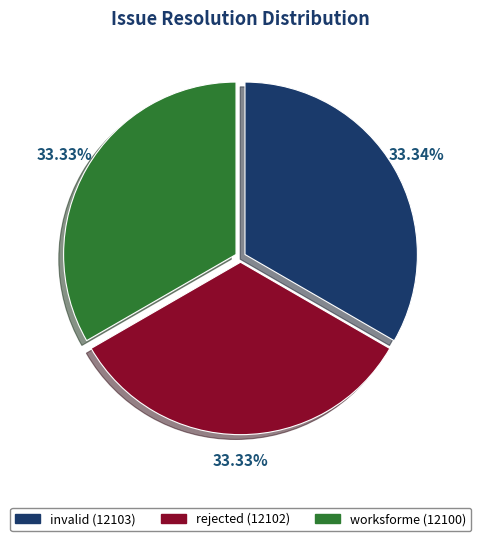

Is it true that rejected is 19% of the pie?

False